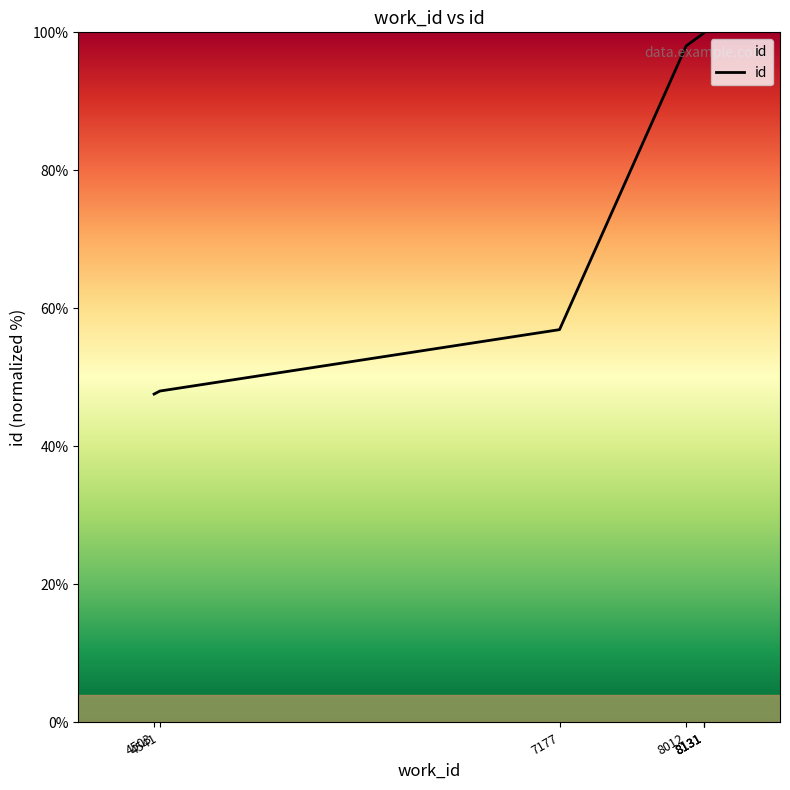

What is the value of the 4th point from the left?

98.0